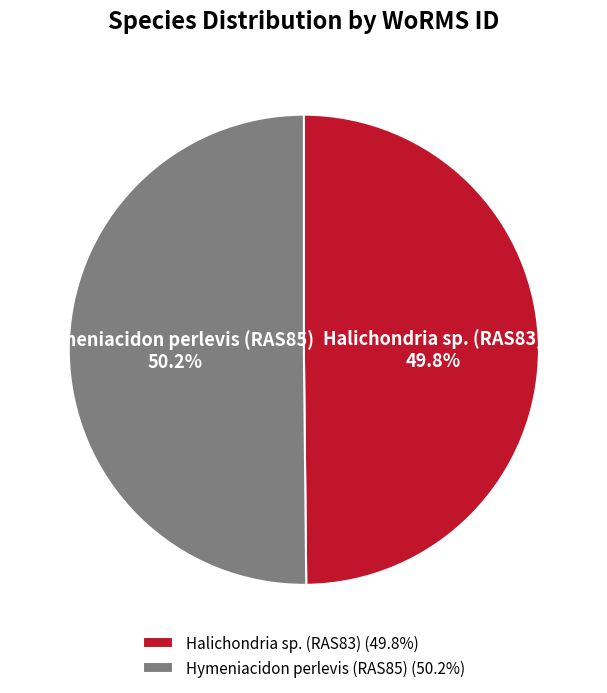

Is the sum of Hymeniacidon perlevis (RAS85) and Halichondria sp. (RAS83) greater than half?

Yes